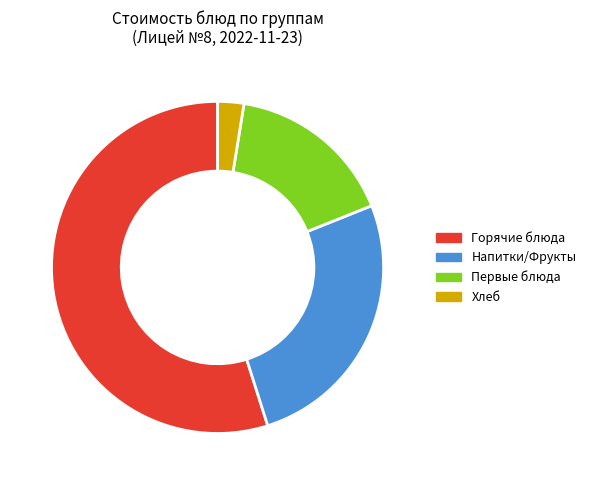

What is the largest slice in the pie chart?

Горячие блюда